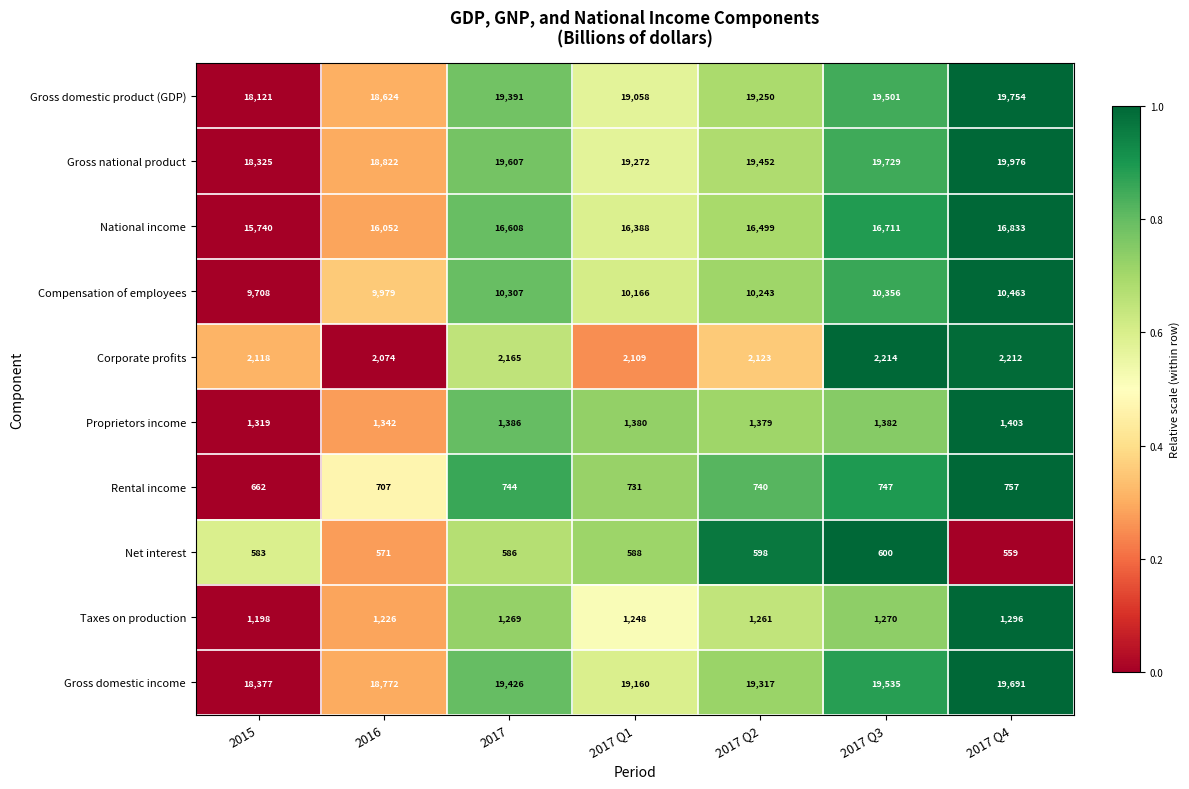

How many values in the Taxes on production series are below 1261?

3